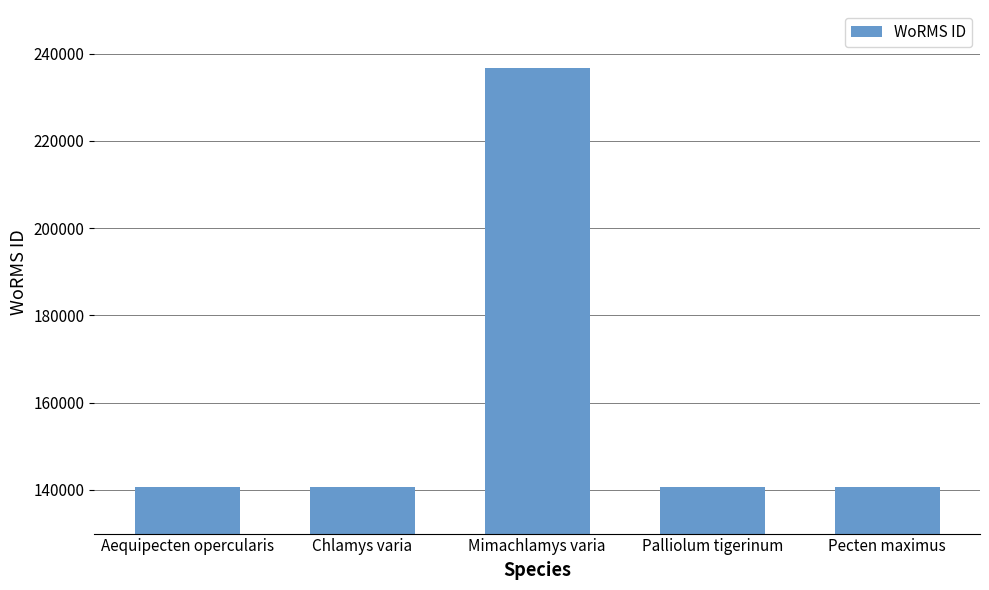

How many values are below 140710?

2